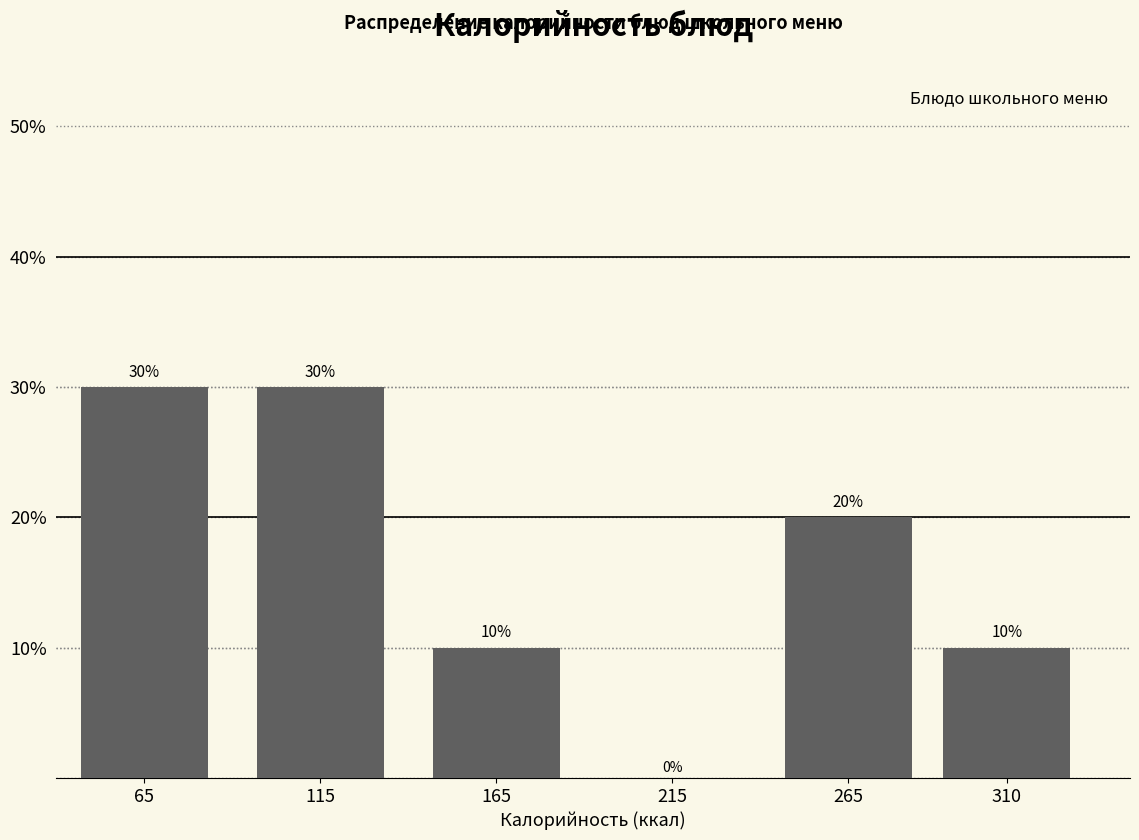

Reading left to right, transcribe all the data shown in this chart.

65=30	115=30	165=10	215=0	265=20	310=10